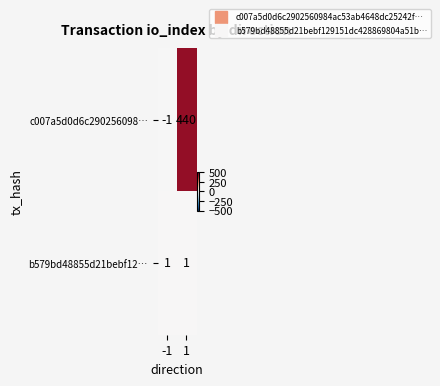

List the series in order of their overall mean, lowest first.

b579bd48855d21bebf12…, c007a5d0d6c290256098…